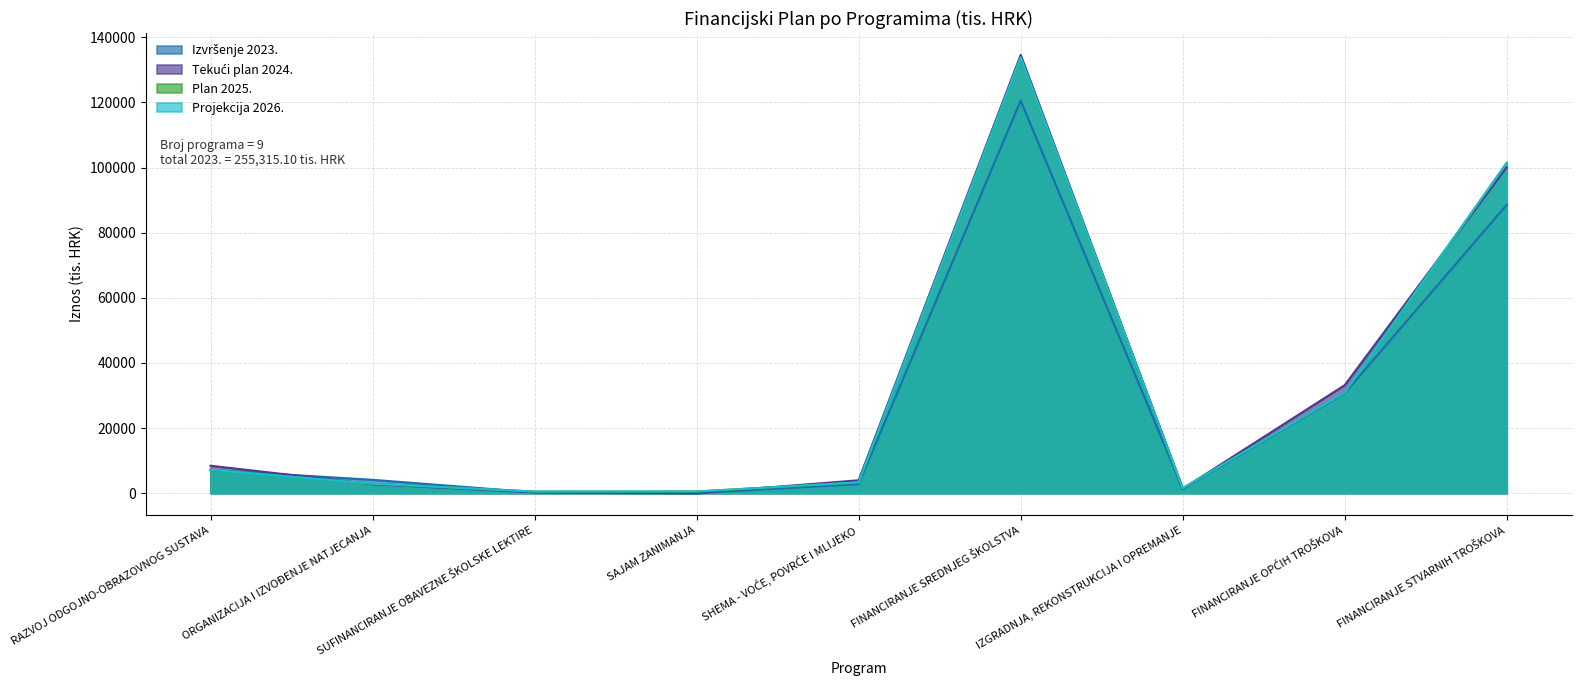

How many values in Izvršenje 2023. are above zero?

8